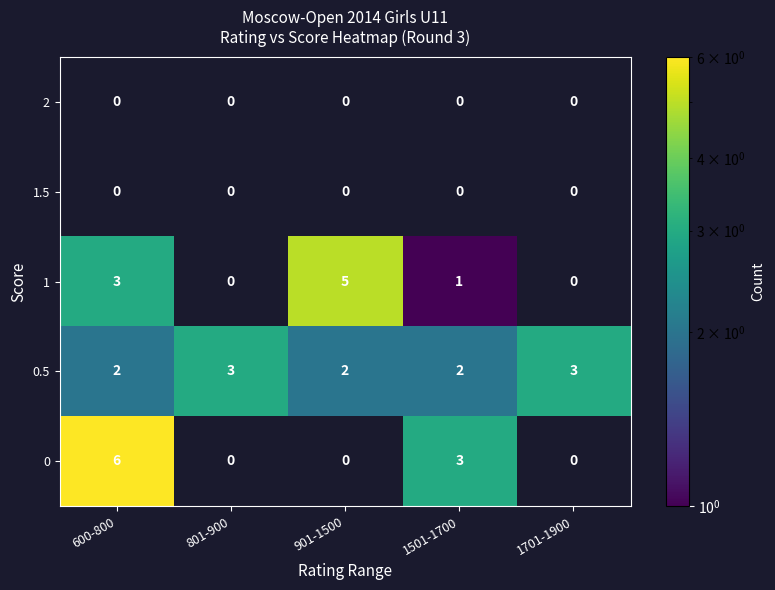

Reading left to right, list all the values displayed in this chart.

2: 0	0	0	0	0
1.5: 0	0	0	0	0
1: 3	0	5	1	0
0.5: 2	3	2	2	3
0: 6	0	0	3	0